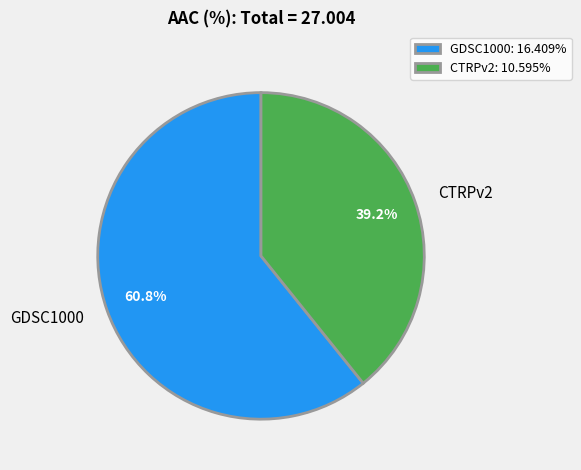

Does any single category account for the majority?

Yes